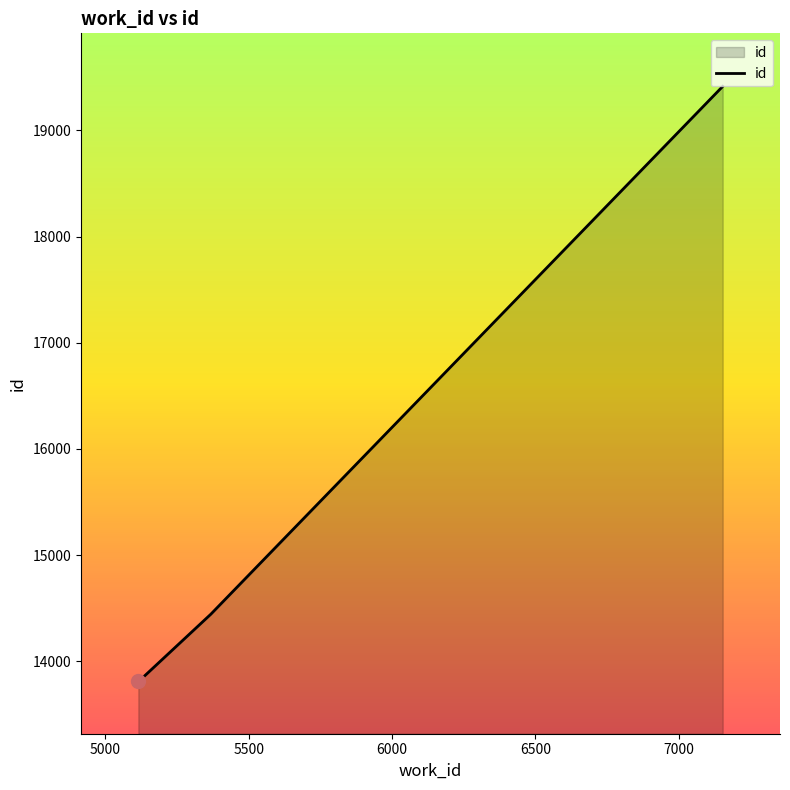

What is the greatest value displayed?

19414